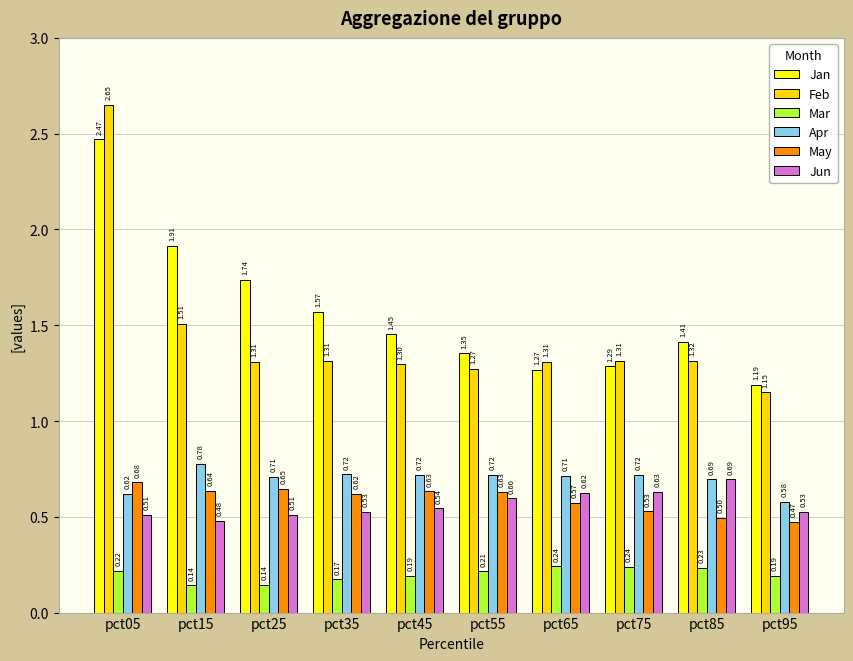

What is the sum of the Apr values at pct85 and pct05?

1.3